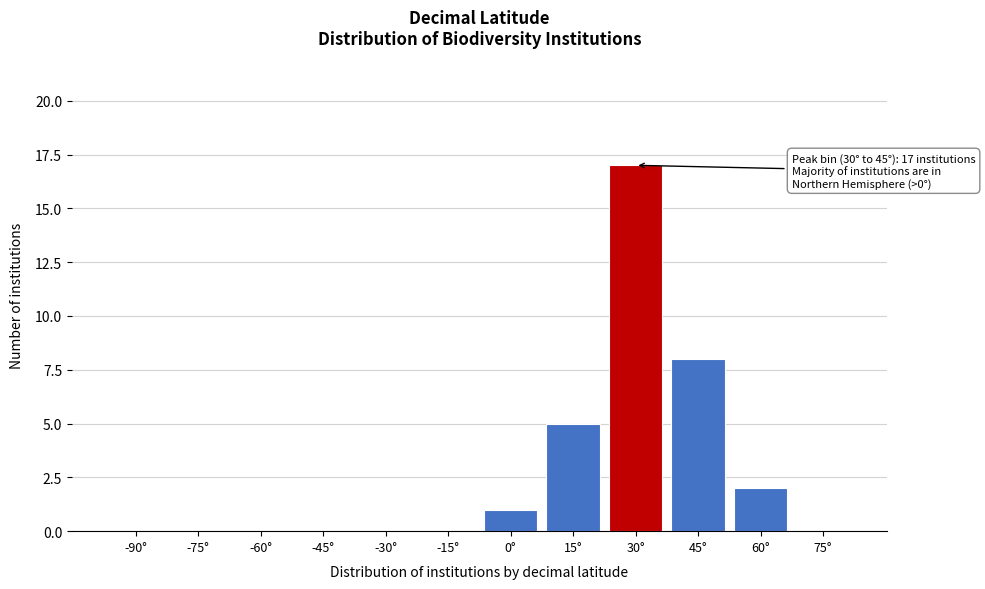

Reading left to right, what are all the values shown in this chart?

-90°=0	-75°=0	-60°=0	-45°=0	-30°=0	-15°=0	0°=1	15°=5	30°=17	45°=8	60°=2	75°=0